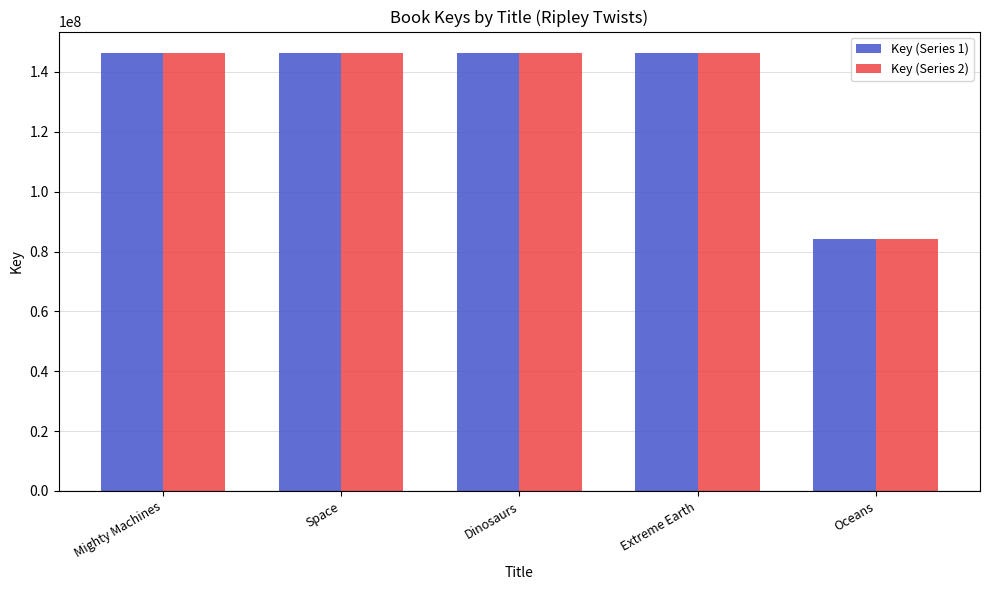

At how many categories does at least one series exceed 125852432?

4